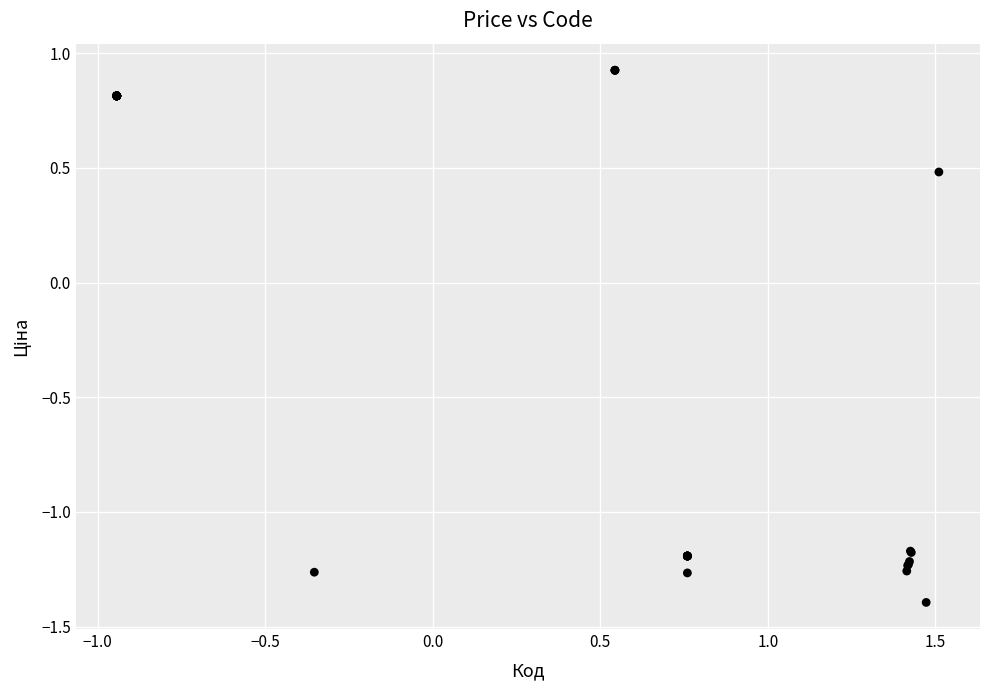

What Y value in the scatter plot is closest to 0?

0.5